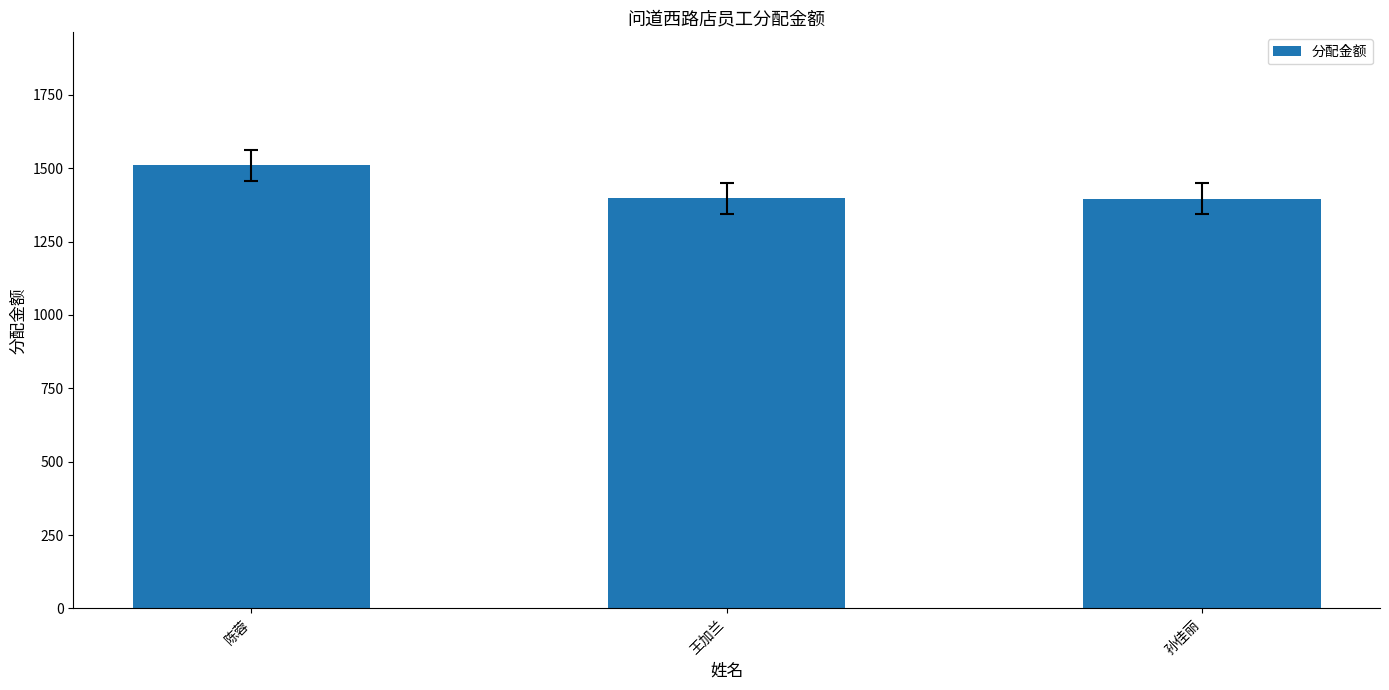

True or false: the data shows 2021.2 at 陈蓉.

False